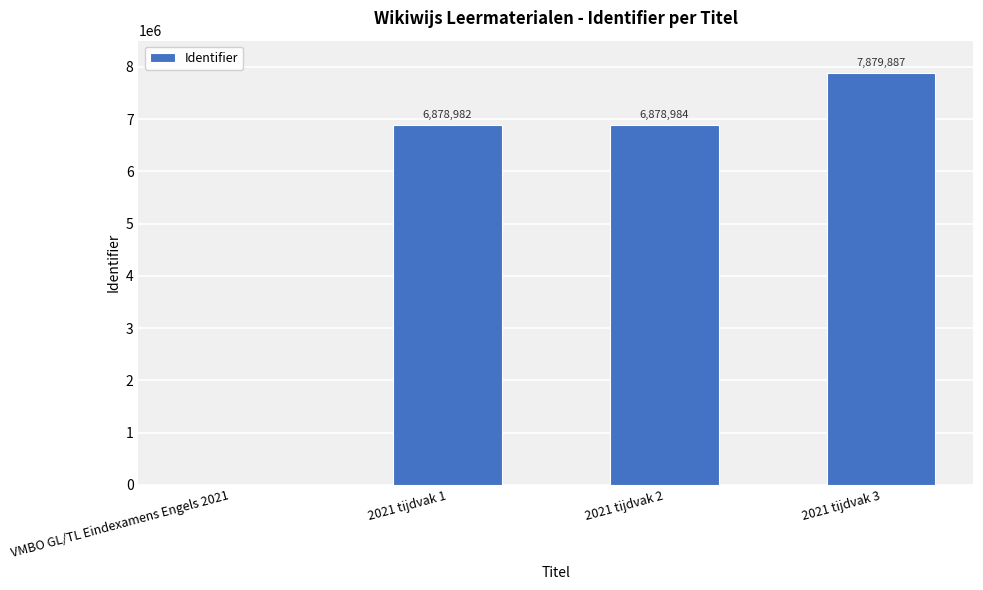

How many data points does each series have?

4